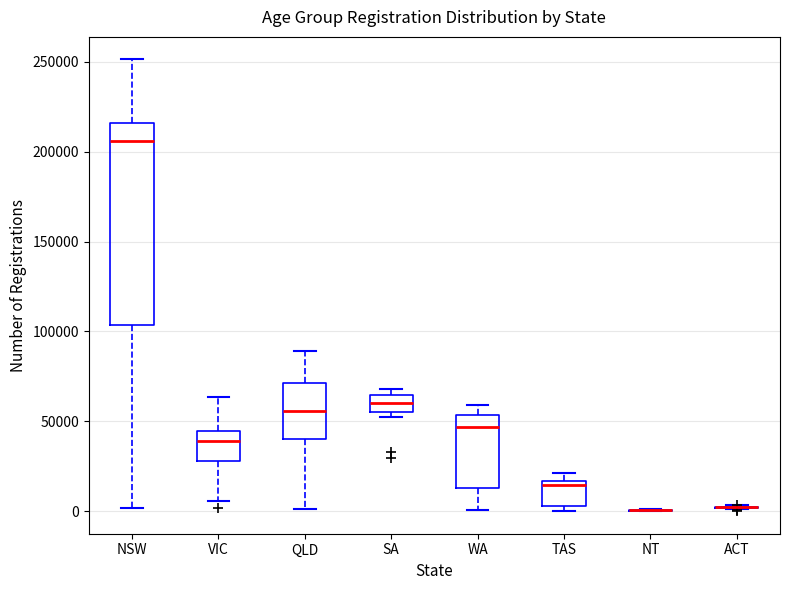

Reading left to right, transcribe this box plot: for each box, give where its median line is, the range the box spans, and where its two whiskers end, as read against the y-axis. The values are not printed on the chart, so give them approximately, as read against the axis.

NSW: median 205000, box 105000 to 215000, whiskers 0 to 250000
VIC: median 40000, box 30000 to 45000, whiskers 5000 to 65000
QLD: median 55000, box 40000 to 70000, whiskers 0 to 90000
SA: median 60000, box 55000 to 65000, whiskers 50000 to 70000
WA: median 45000, box 15000 to 55000, whiskers 0 to 60000
TAS: median 15000 (just below the box's upper edge), box 5000 to 15000, whiskers 0 to 20000
NT: box collapsed to a line at 0, whiskers 0 to 0
ACT: box collapsed to a line at 0, whiskers 0 to 5000